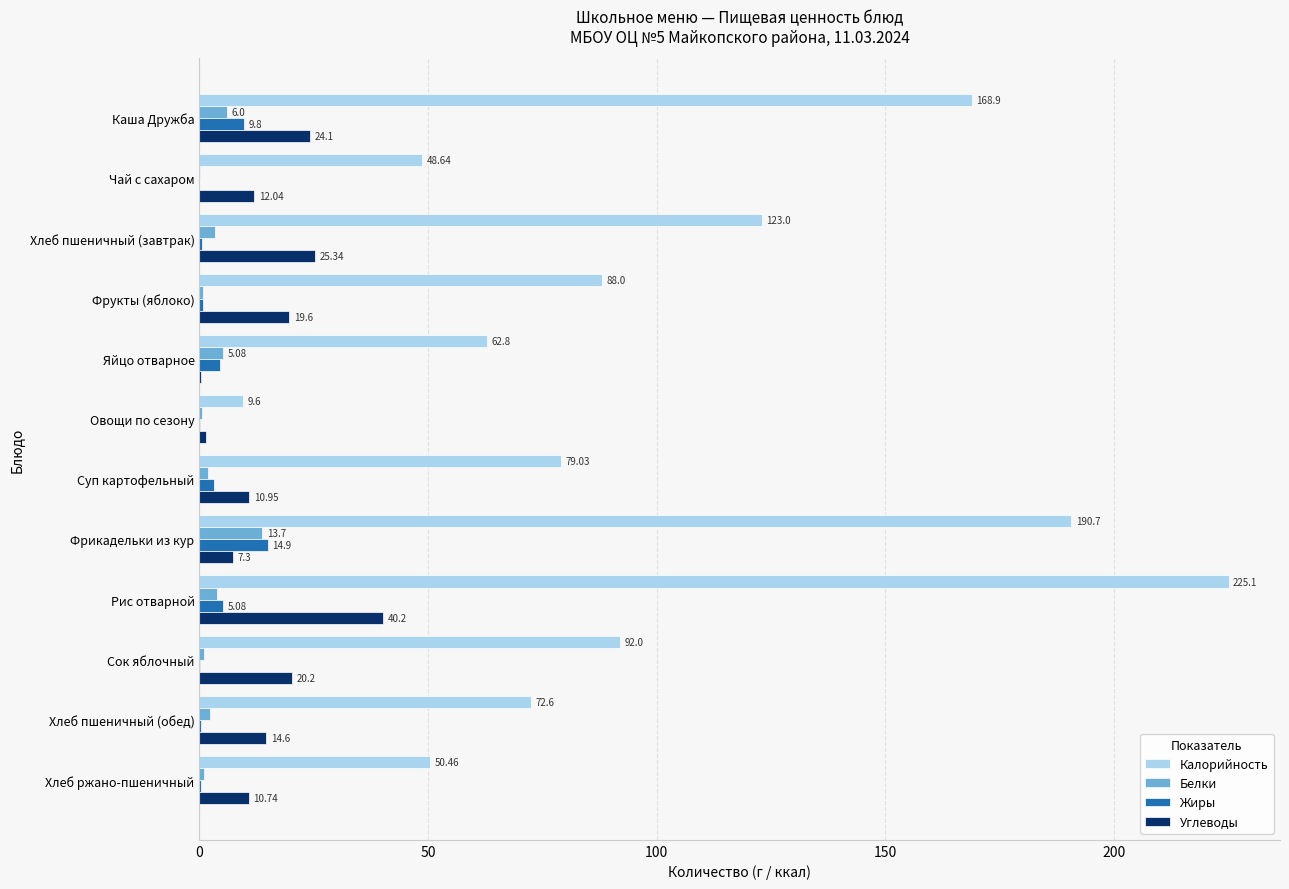

At which category is the sum across all series the highest?

Рис отварной